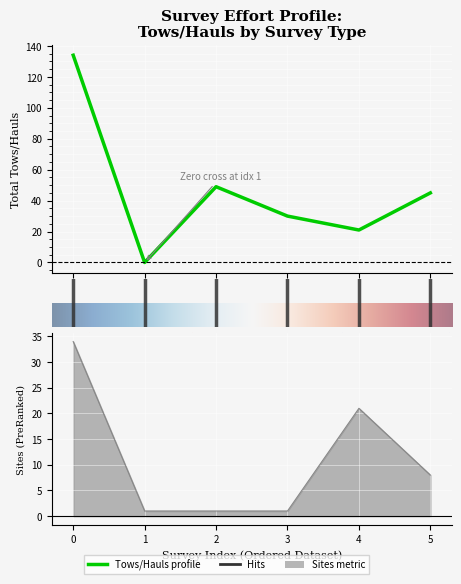

Which series has the largest total across all categories?

Total Tows/Hauls